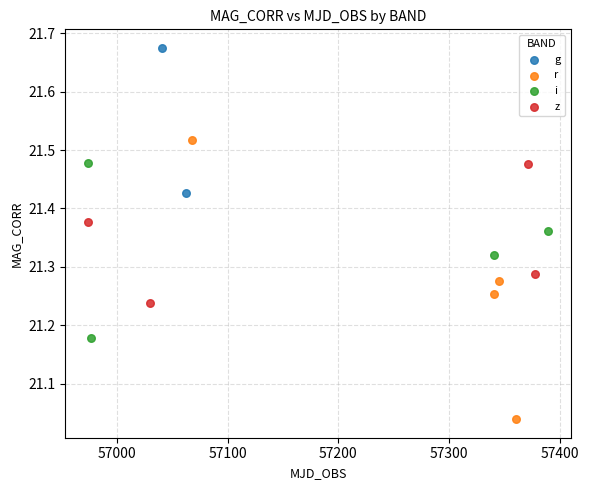

What are all the series names shown in the legend?

g, r, i, z